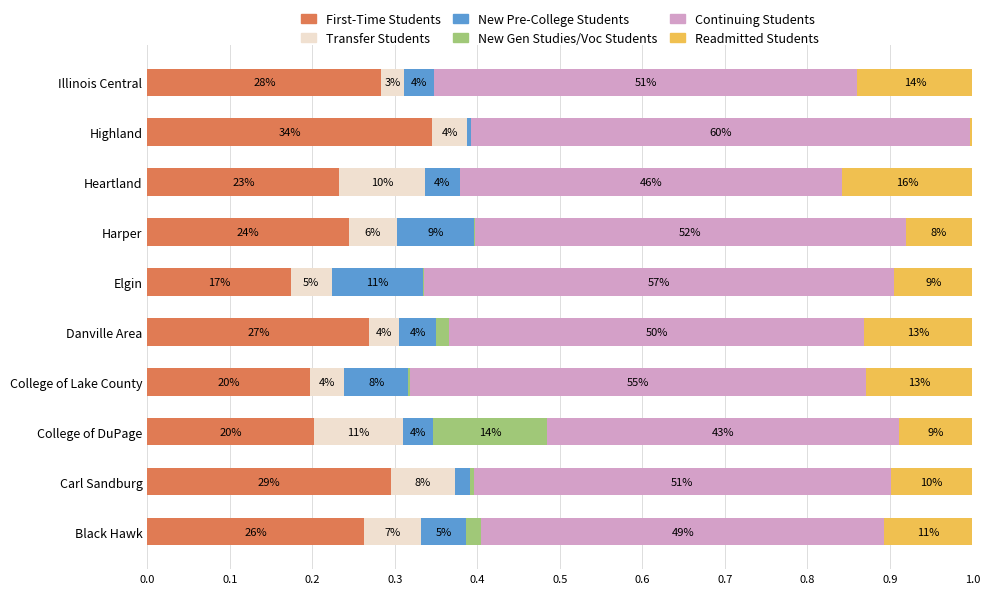

What is the difference between the maximum and second lowest values in the New Gen Studies/Voc Students series?

0.1